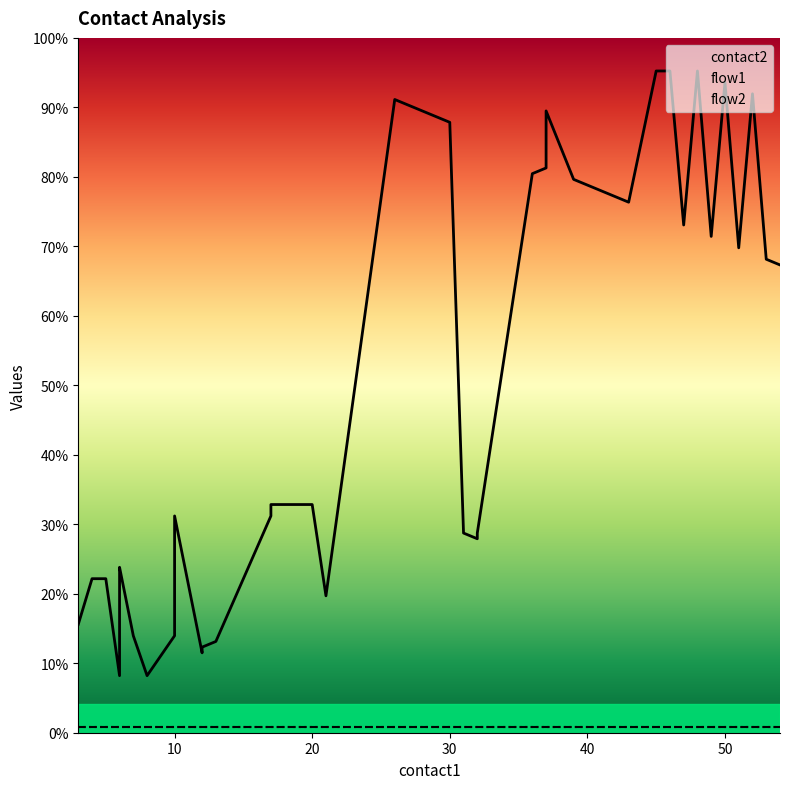

Rank the series by their maximum value, from lowest to highest.

flow1, flow2, contact2